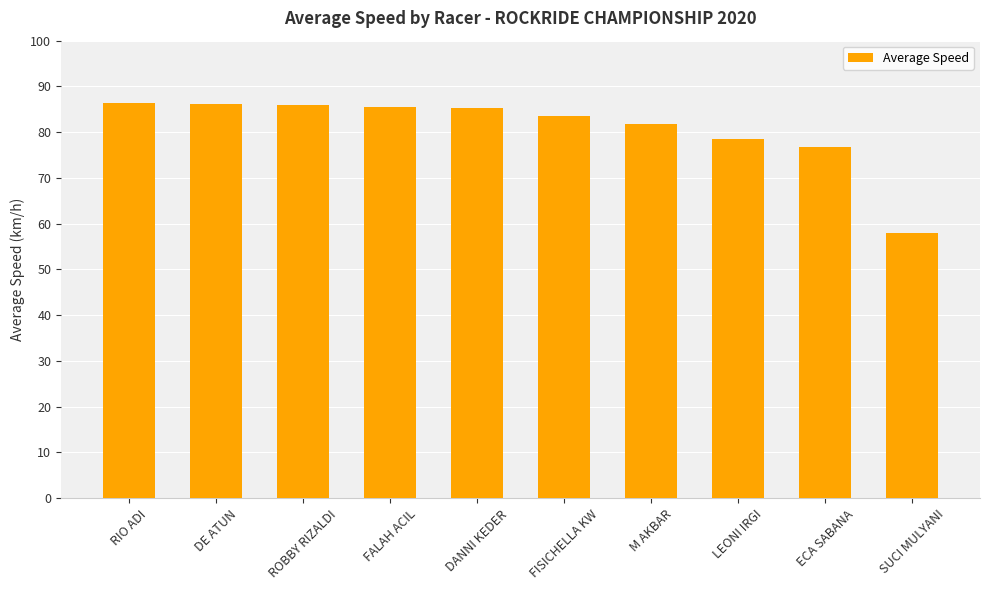

What is the minimum value shown in the chart?

58.0